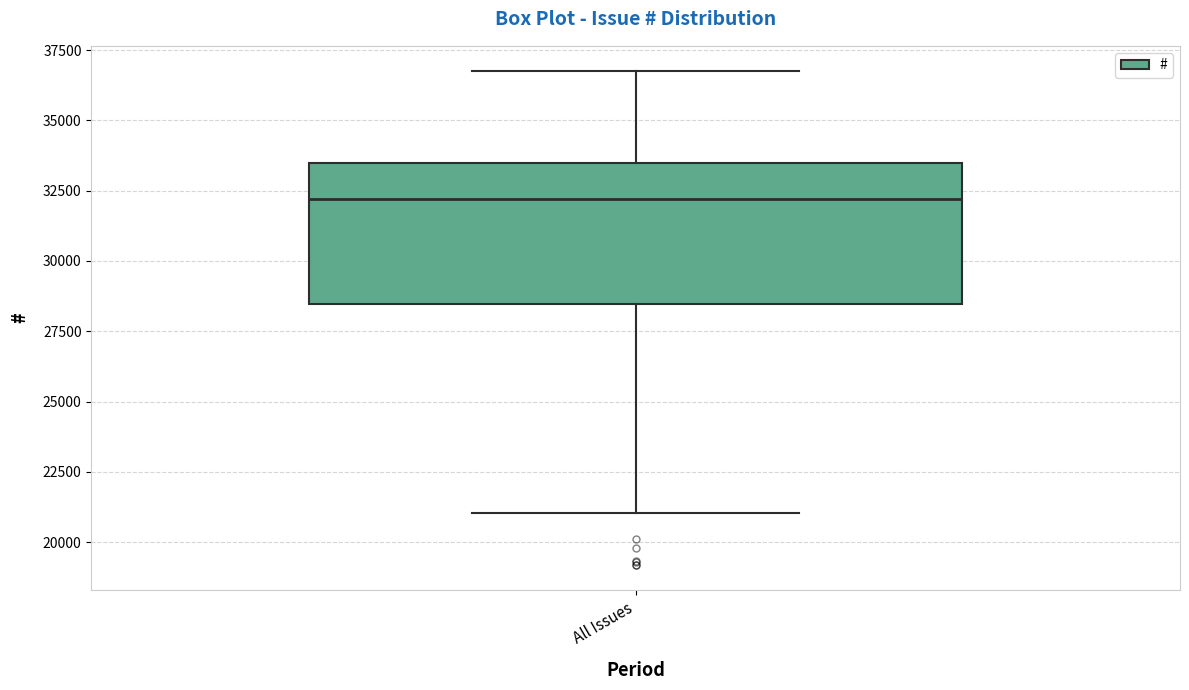

Transcribe this box plot: give where the median line is, the range the box spans, and where the two whiskers end, as read against the y-axis. The values are not printed on the chart, so give them approximately, as read against the axis.

median 32000, box 28500 to 33500, whiskers 21000 to 37000